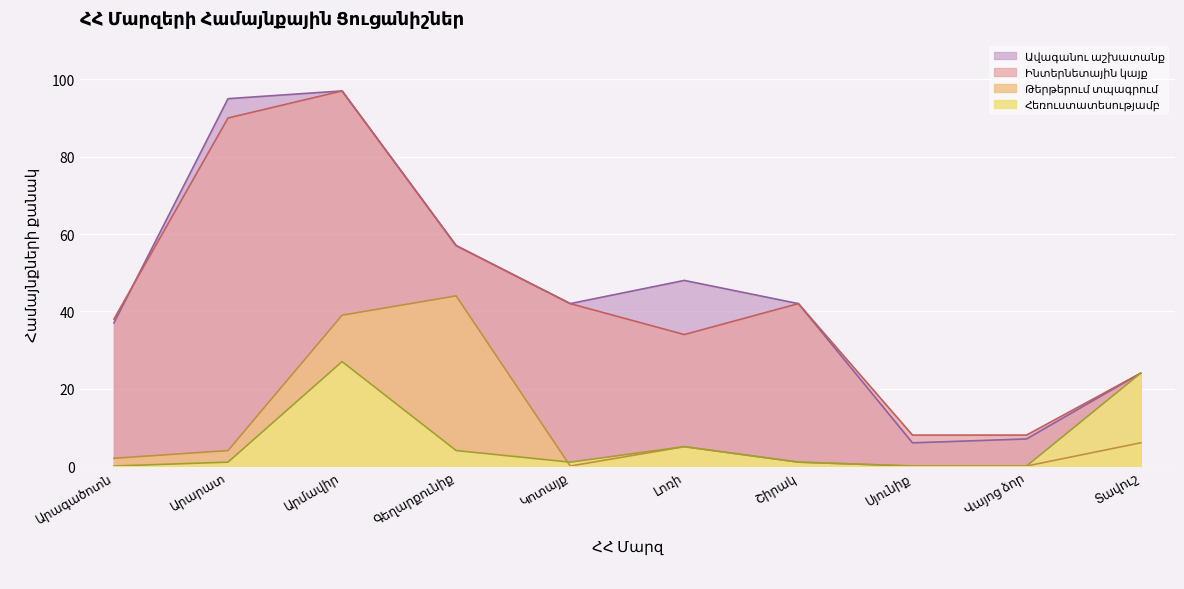

Reading left to right, what are all the values shown in this chart?

Ավագանու աշխատանք: Արագածոտն=37	Արարատ=95	Արմավիր=97	Գեղարքունիք=57	Կոտայք=42	Լոռի=48	Շիրակ=42	Սյունիք=6	Վայոց ձոր=7	Տավուշ=24
Ինտերնետային կայք: Արագածոտն=38	Արարատ=90	Արմավիր=97	Գեղարքունիք=57	Կոտայք=42	Լոռի=34	Շիրակ=42	Սյունիք=8	Վայոց ձոր=8	Տավուշ=24
Թերթերում տպագրում: Արագածոտն=2	Արարատ=4	Արմավիր=39	Գեղարքունիք=44	Կոտայք=0	Լոռի=5	Շիրակ=1	Սյունիք=0	Վայոց ձոր=0	Տավուշ=6
Հեռուստատեսությամբ: Արագածոտն=0	Արարատ=1	Արմավիր=27	Գեղարքունիք=4	Կոտայք=1	Լոռի=5	Շիրակ=1	Սյունիք=0	Վայոց ձոր=0	Տավուշ=24